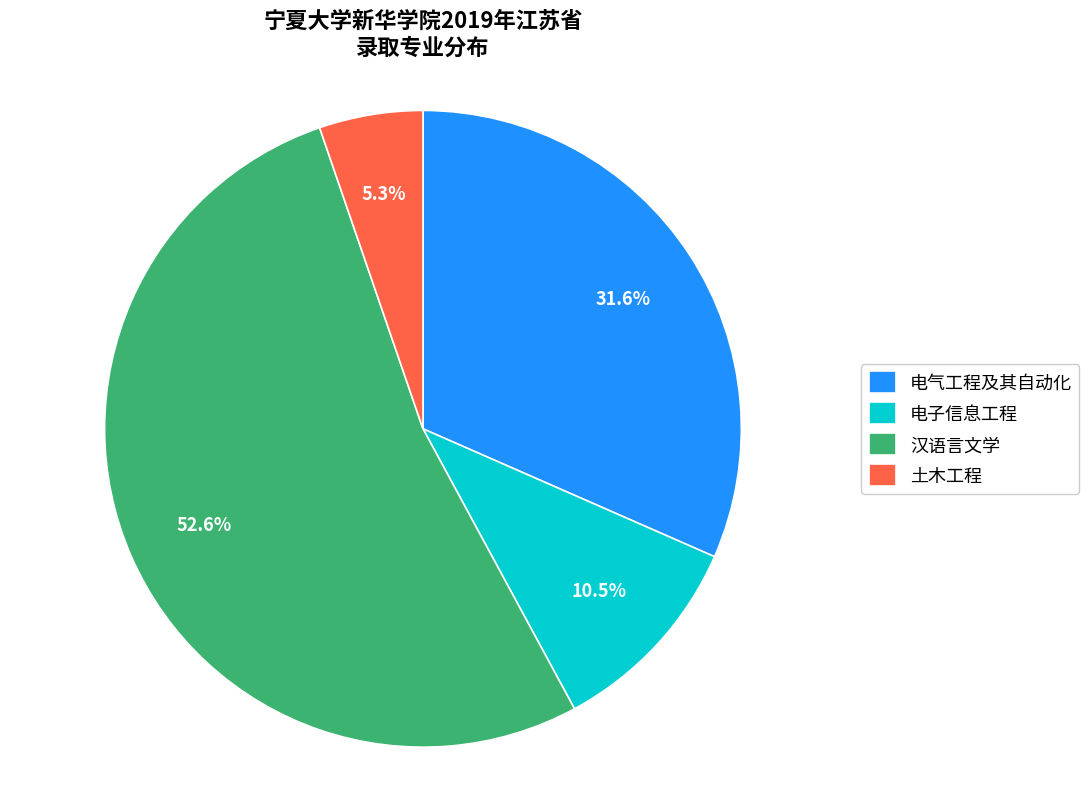

To the nearest percent, what is the average slice percentage?

25%